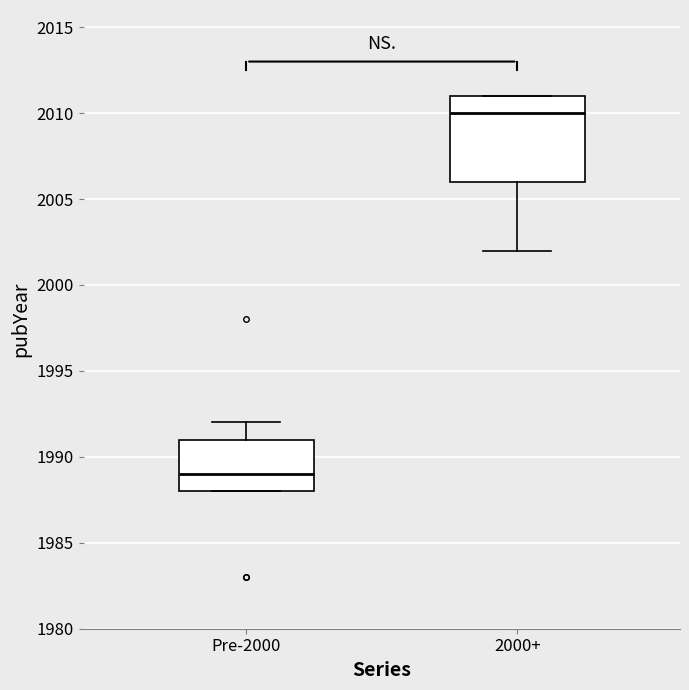

Which box has the highest median line?

2000+